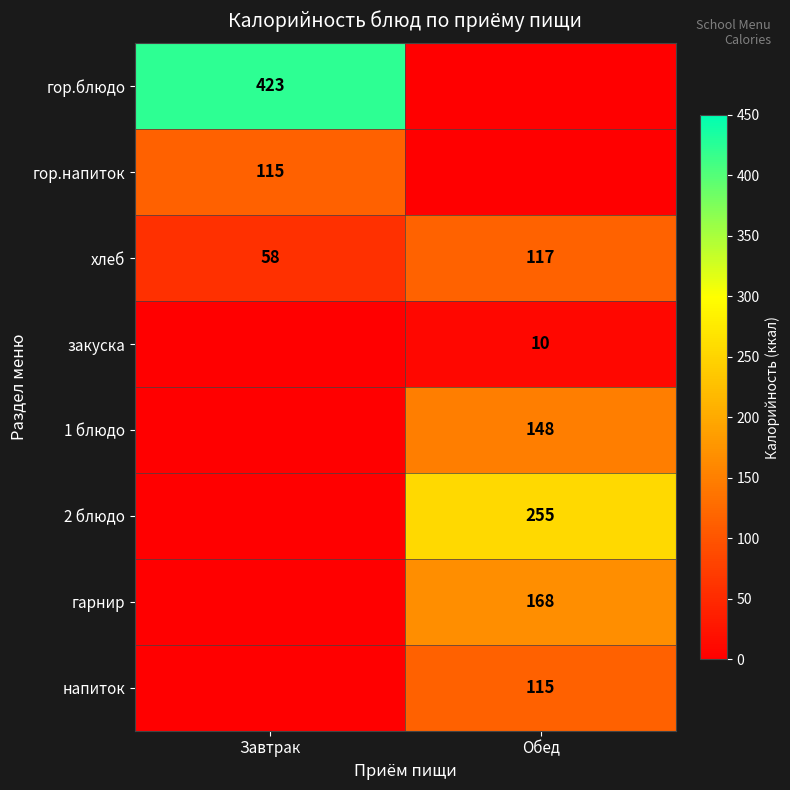

What is the sum of the хлеб values at Завтрак and Обед?

175